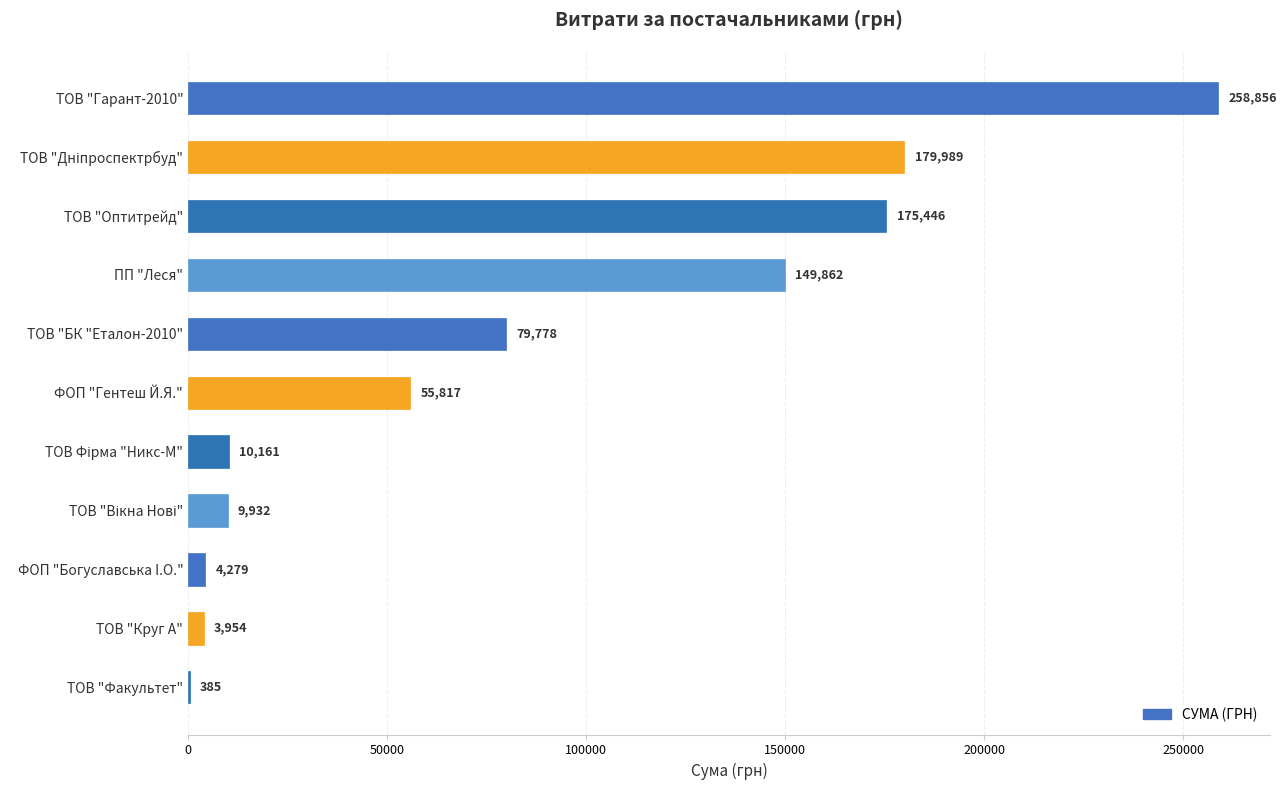

What is the greatest value displayed?

258856.4